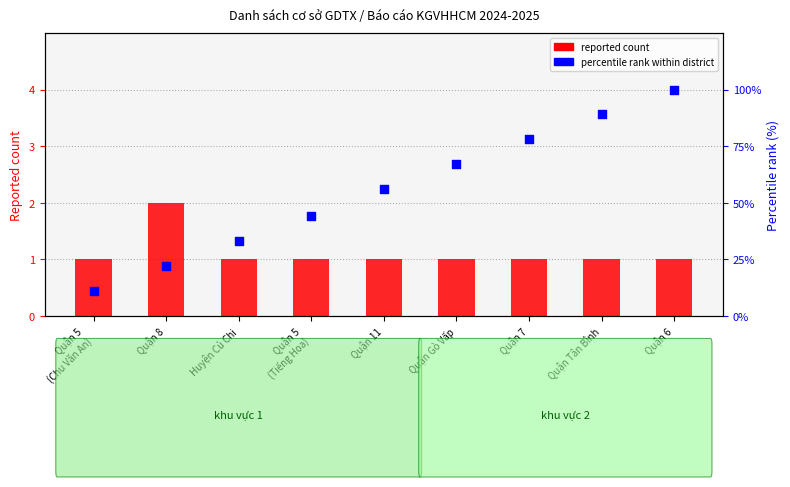

What are all the series names shown in the legend?

reported count, percentile rank within district